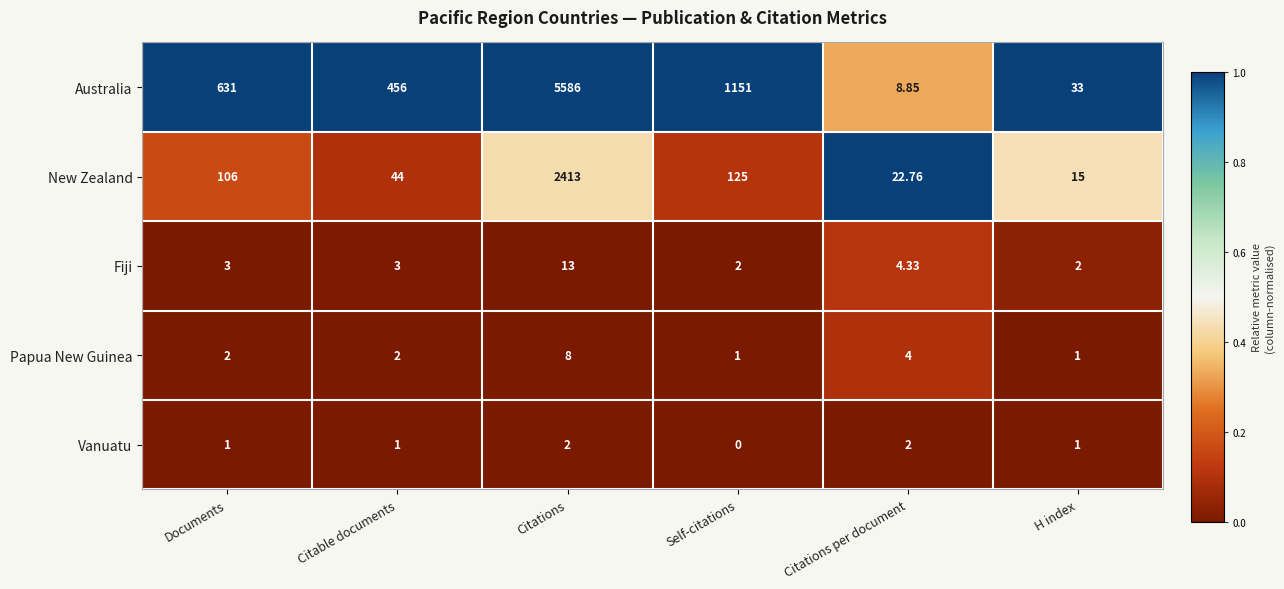

At which label is Fiji closest to 7?

Citations per document